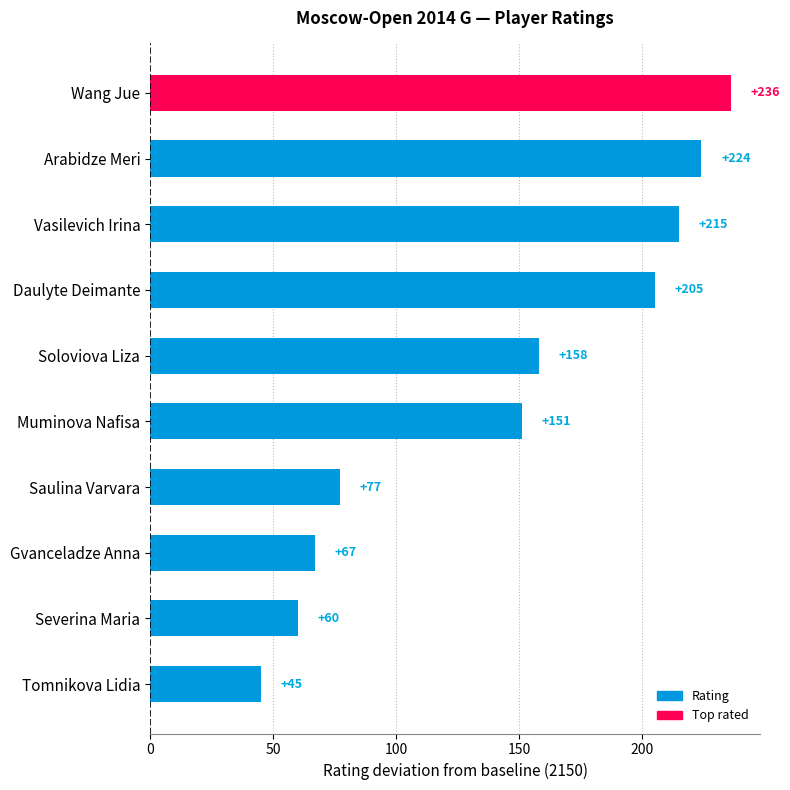

How many bars are there in total?

10